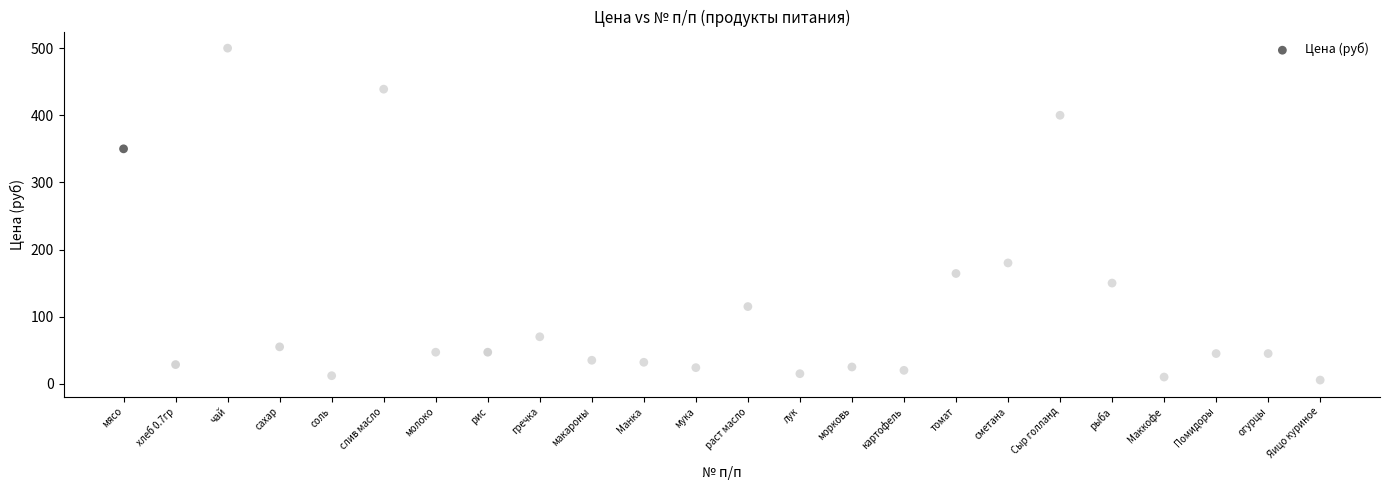

What is the range of Y values (max minus min)?

494.5